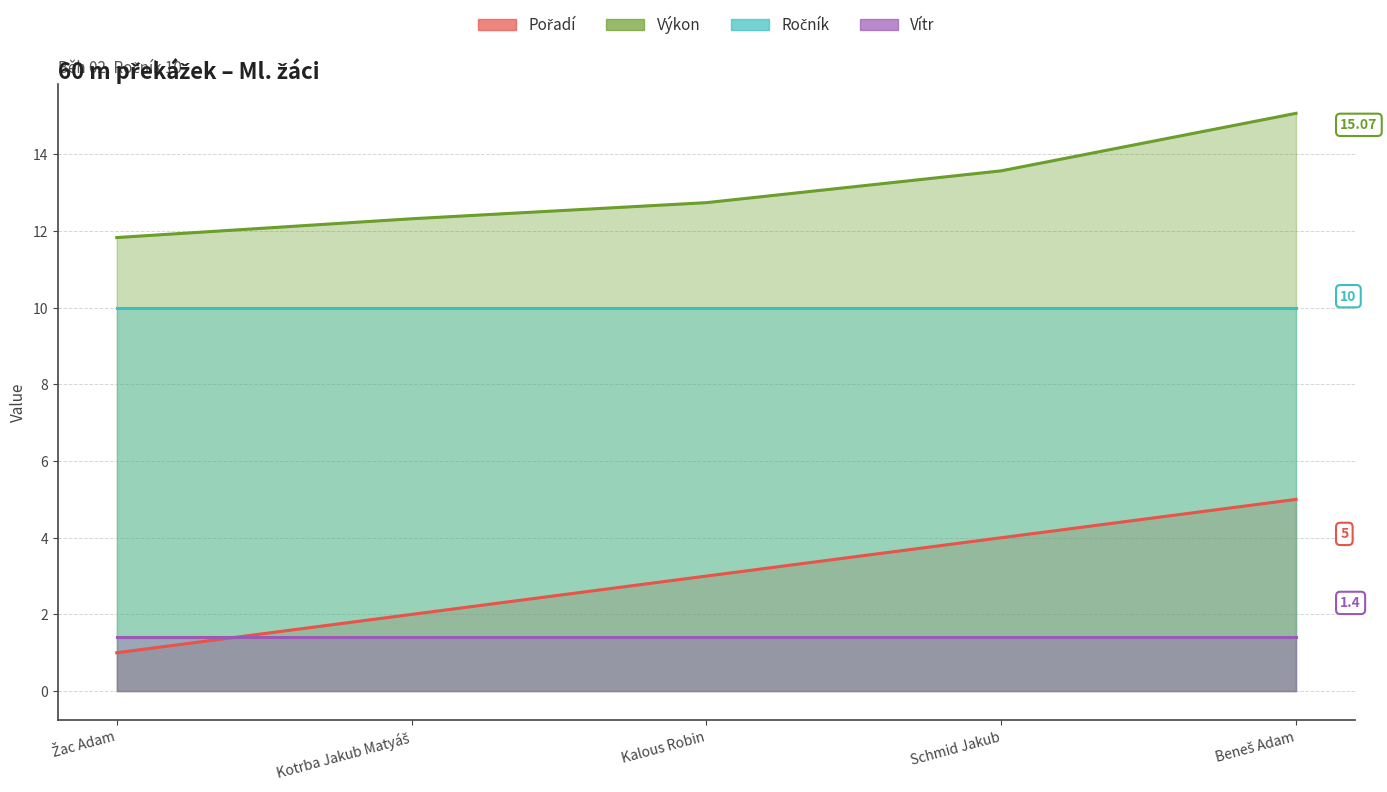

What is the label of the 3rd point from the left?

Kalous Robin